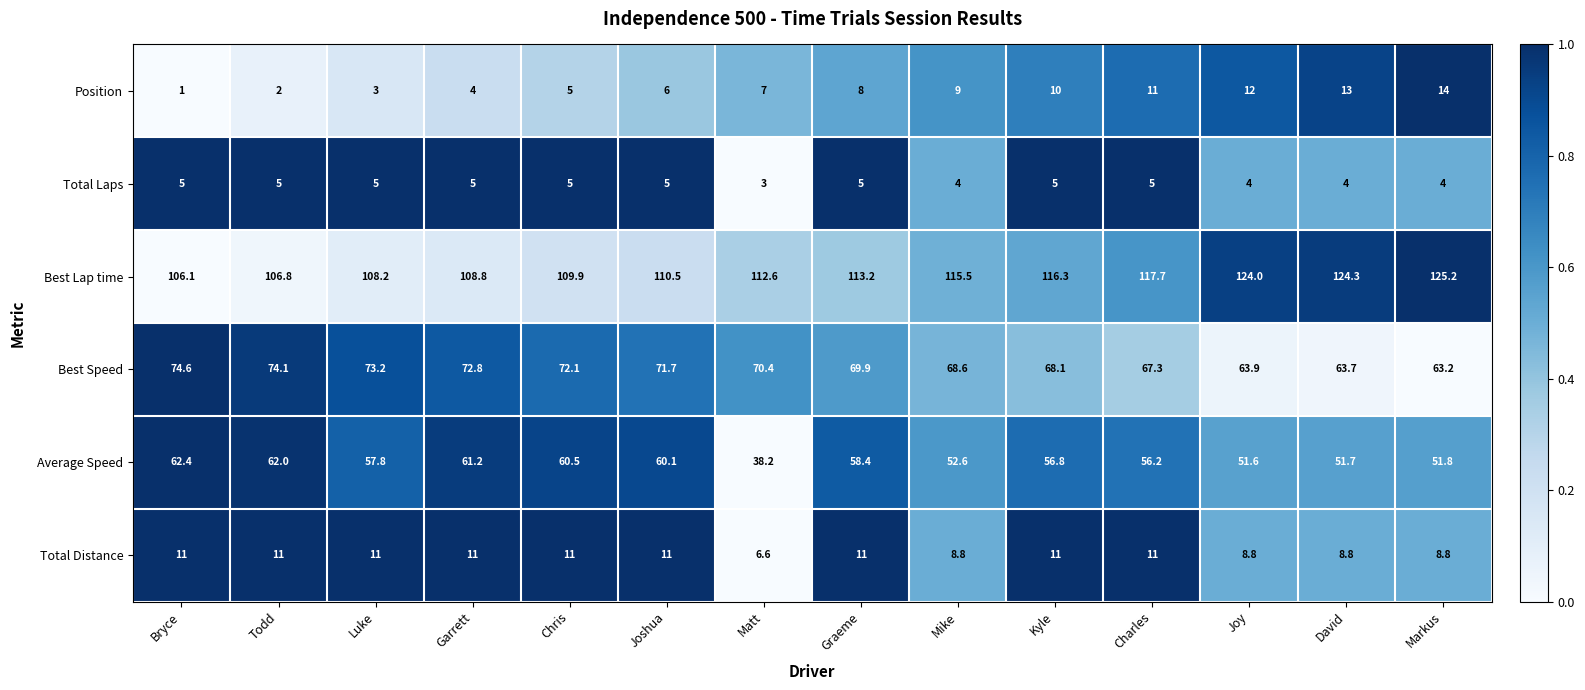

Count the number of categories in the chart.

14